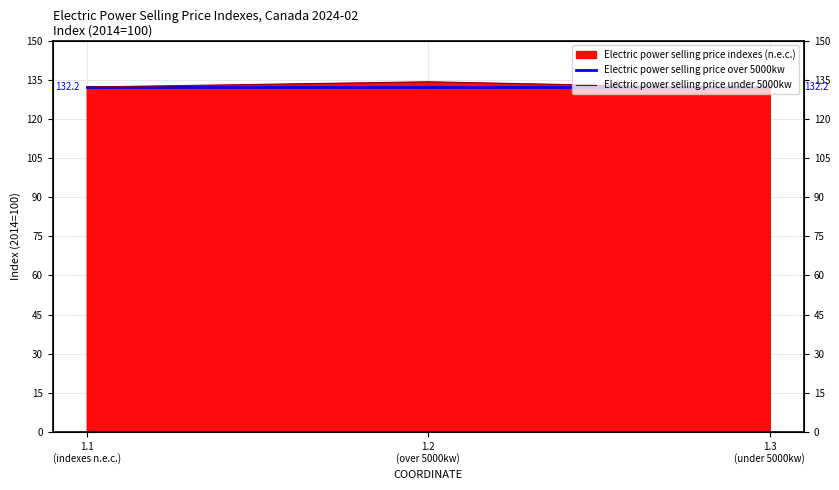

Reading left to right, extract all data points from this chart.

Electric power selling price over 5000kw: 132.2	132.2	132.2
Electric power selling price under 5000kw: 132.2	134.2	131.6